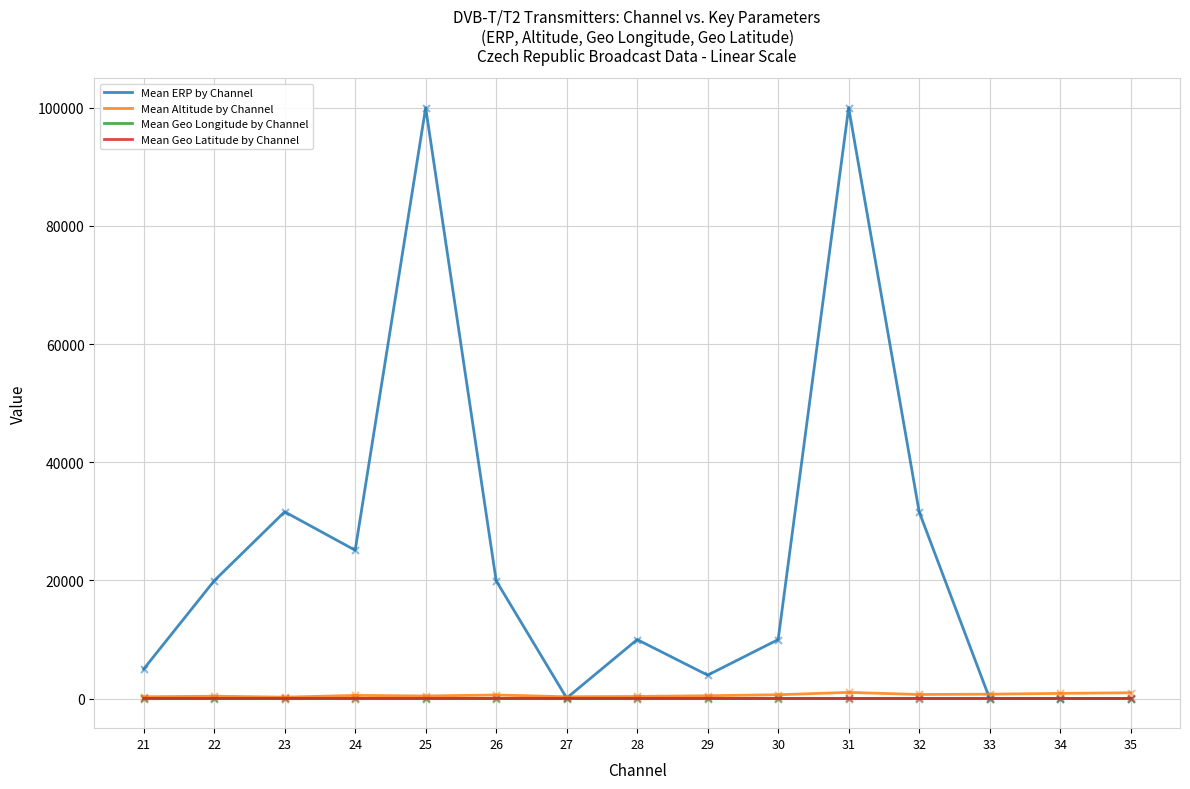

Which series has the largest total across all categories?

Mean ERP by Channel